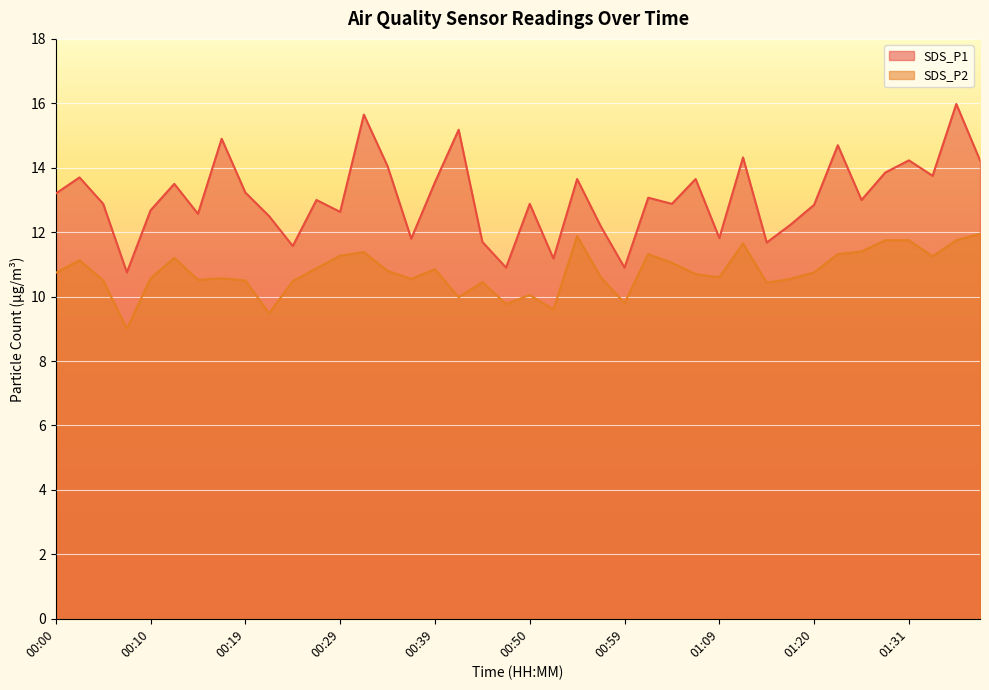

Rank the series by their average value, from highest to lowest.

SDS_P1, SDS_P2